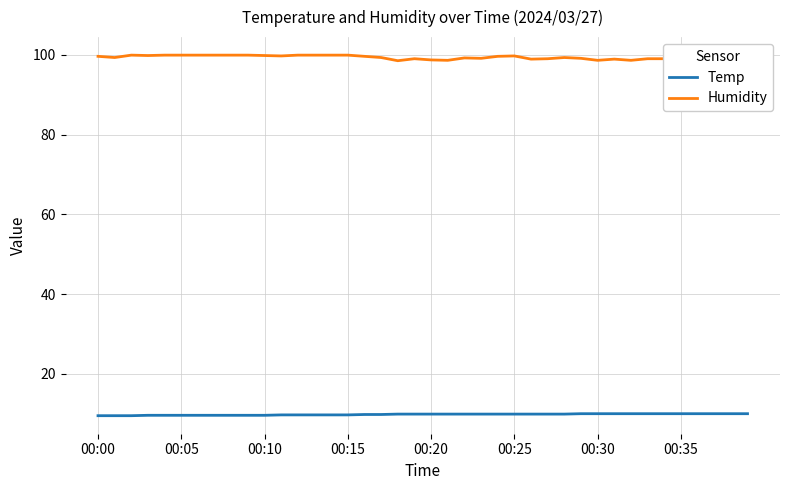

What is the highest value of the Humidity series?

99.9